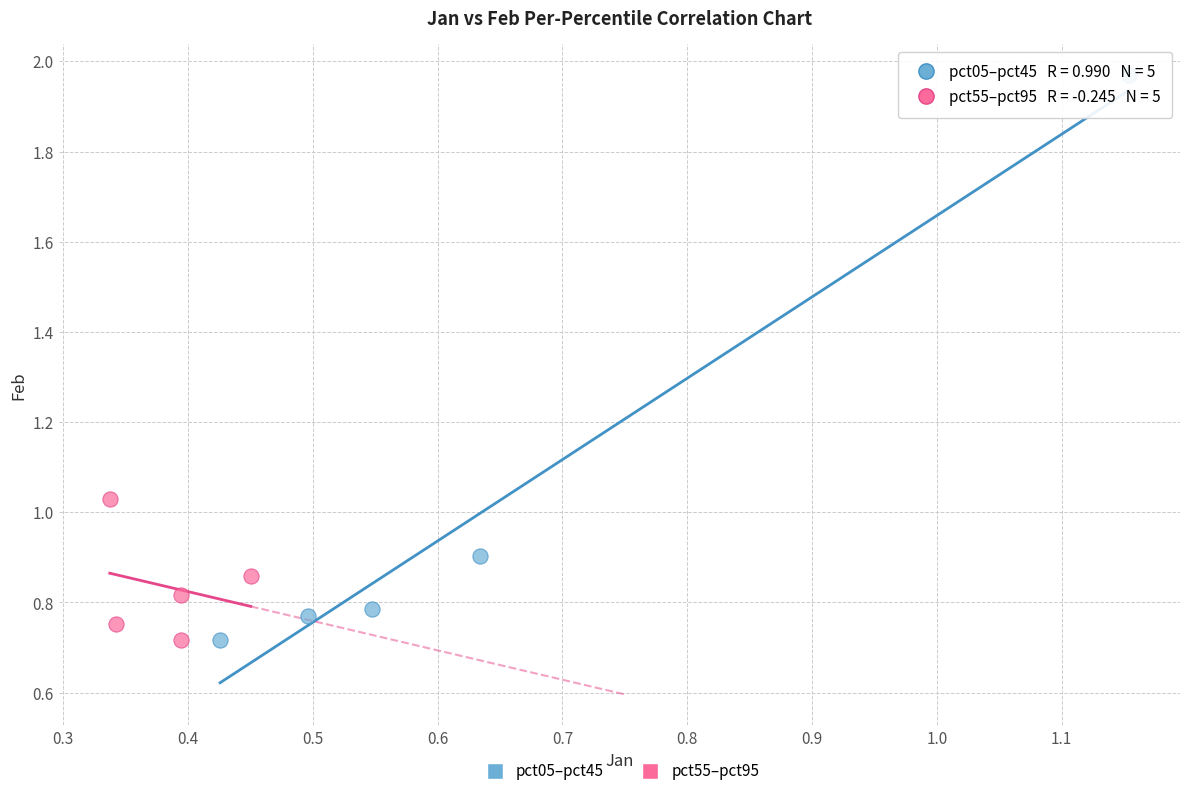

Which series contains the highest Y value?

pct05–pct45